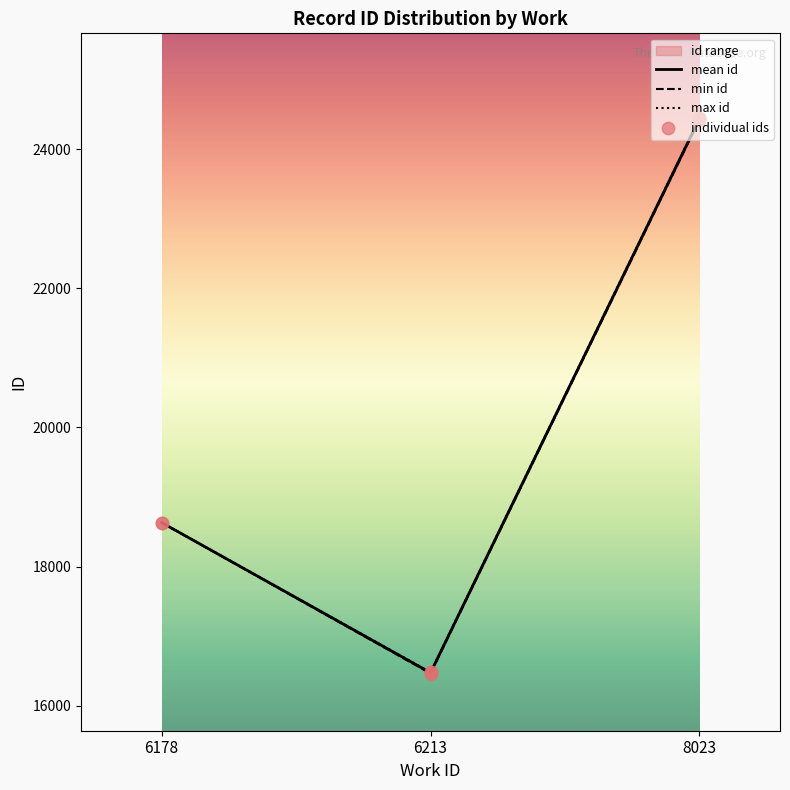

What is the change in value from 6213 to 8023?

+7969